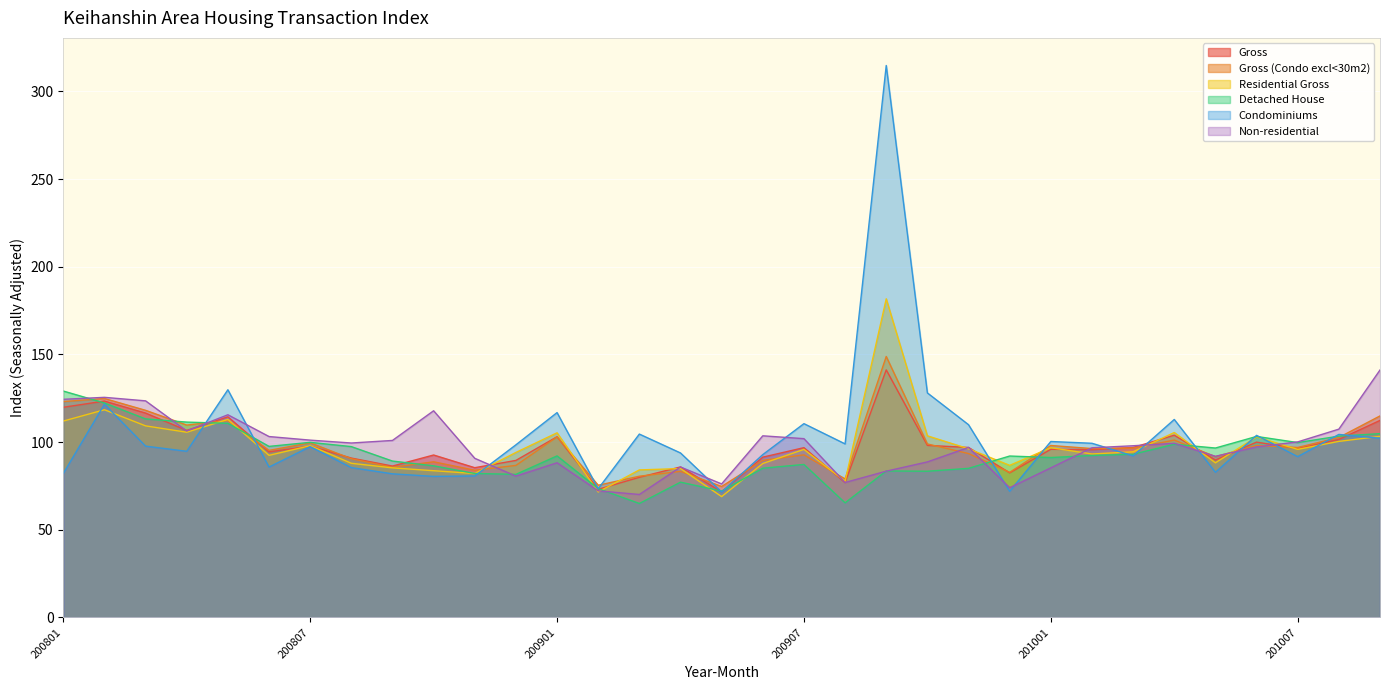

True or false: Detached House has a value of 89.2 at 200809.

True